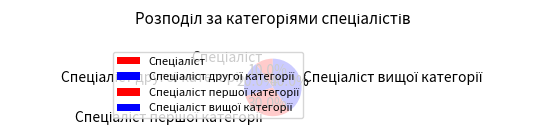

Does any single category account for the majority?

No